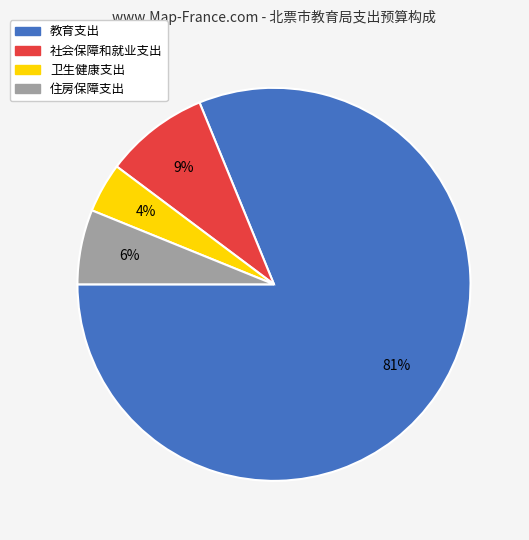

To the nearest percent, what is the average slice percentage?

25%